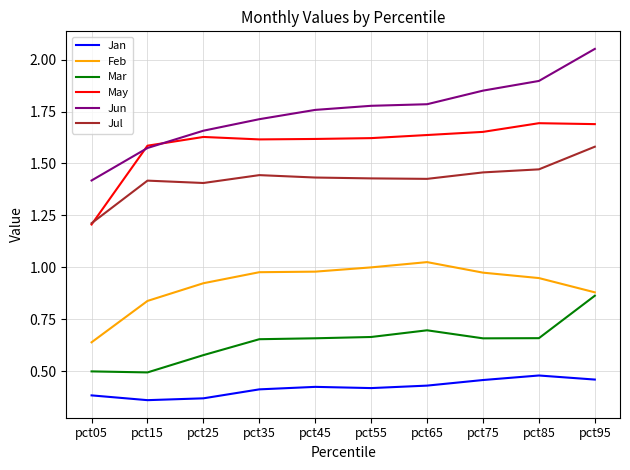

True or false: Jun and Jan cross at least once.

False